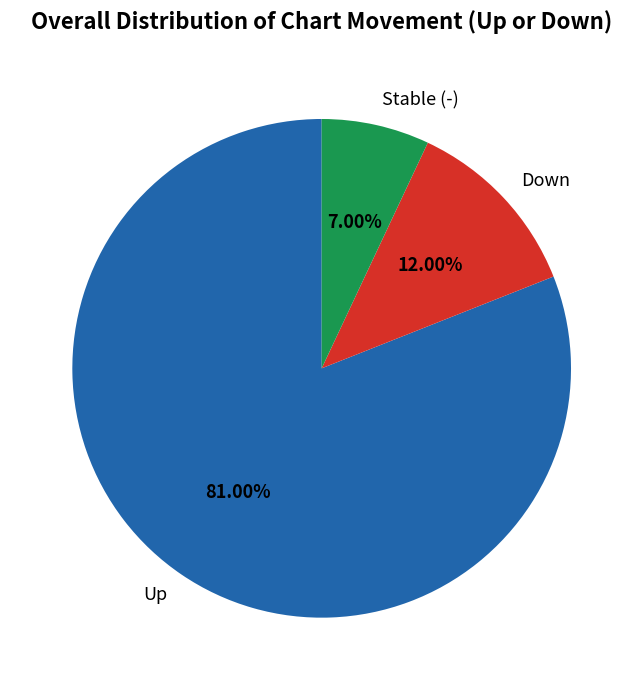

What is the smallest slice in the pie chart?

Stable (-)